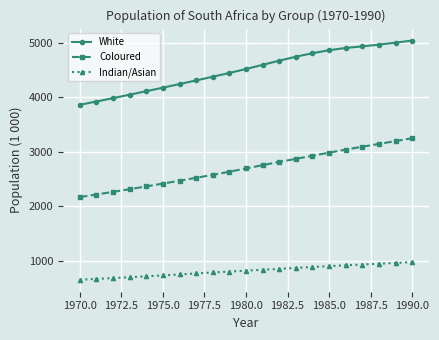

What is the average value of the Indian/Asian series?

817